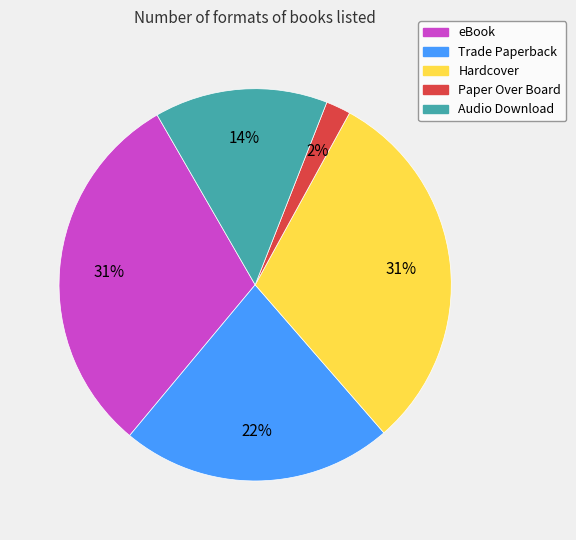

To the nearest percent, what is the difference between the Paper Over Board and Trade Paperback slice percentages?

20%